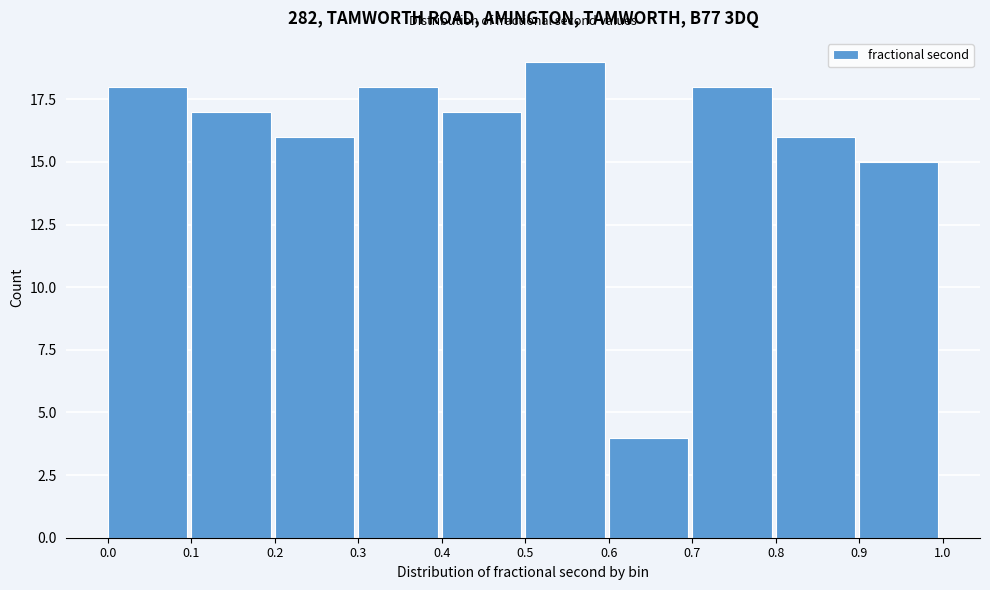

Reading left to right, transcribe this chart: for each bar, give the range it covers on the x-axis and its height. The values are not printed on the chart, so give them approximately, as read against the axis.

0.0 to 0.1: 18
0.1 to 0.2: 17
0.2 to 0.3: 16
0.3 to 0.4: 18
0.4 to 0.5: 17
0.5 to 0.6: 19
0.6 to 0.7: 4
0.7 to 0.8: 18
0.8 to 0.9: 16
0.9 to 1.0: 15